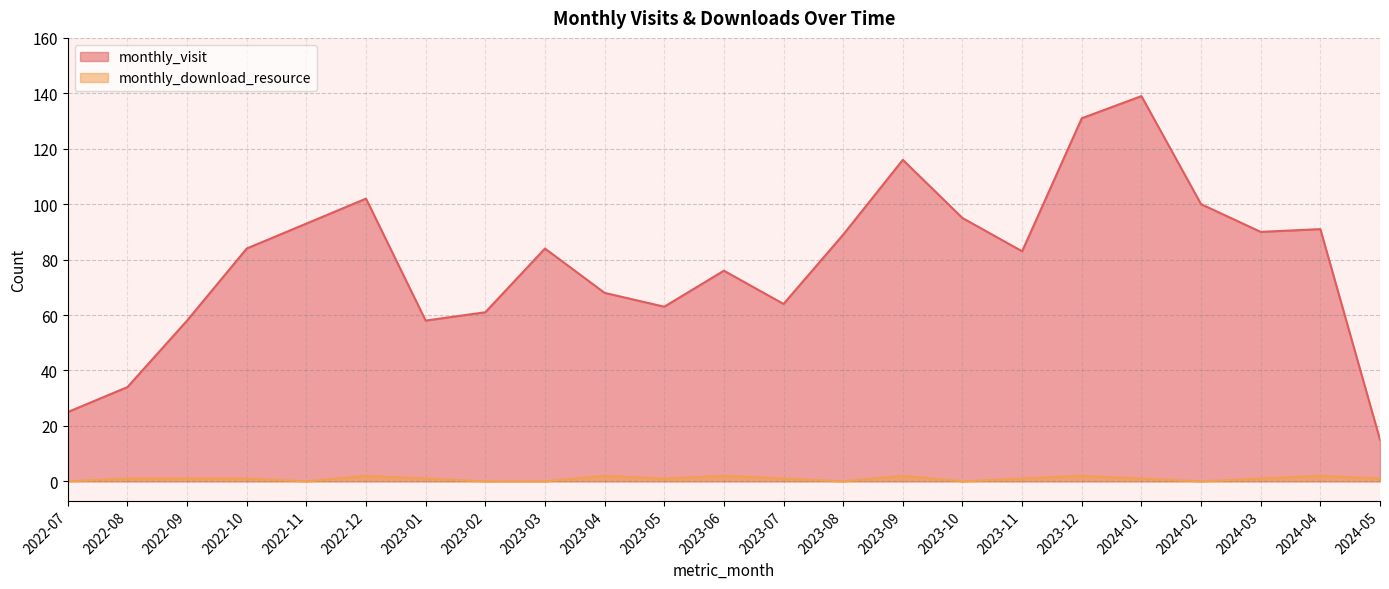

How many data points in monthly_download_resource are less than 1?

7